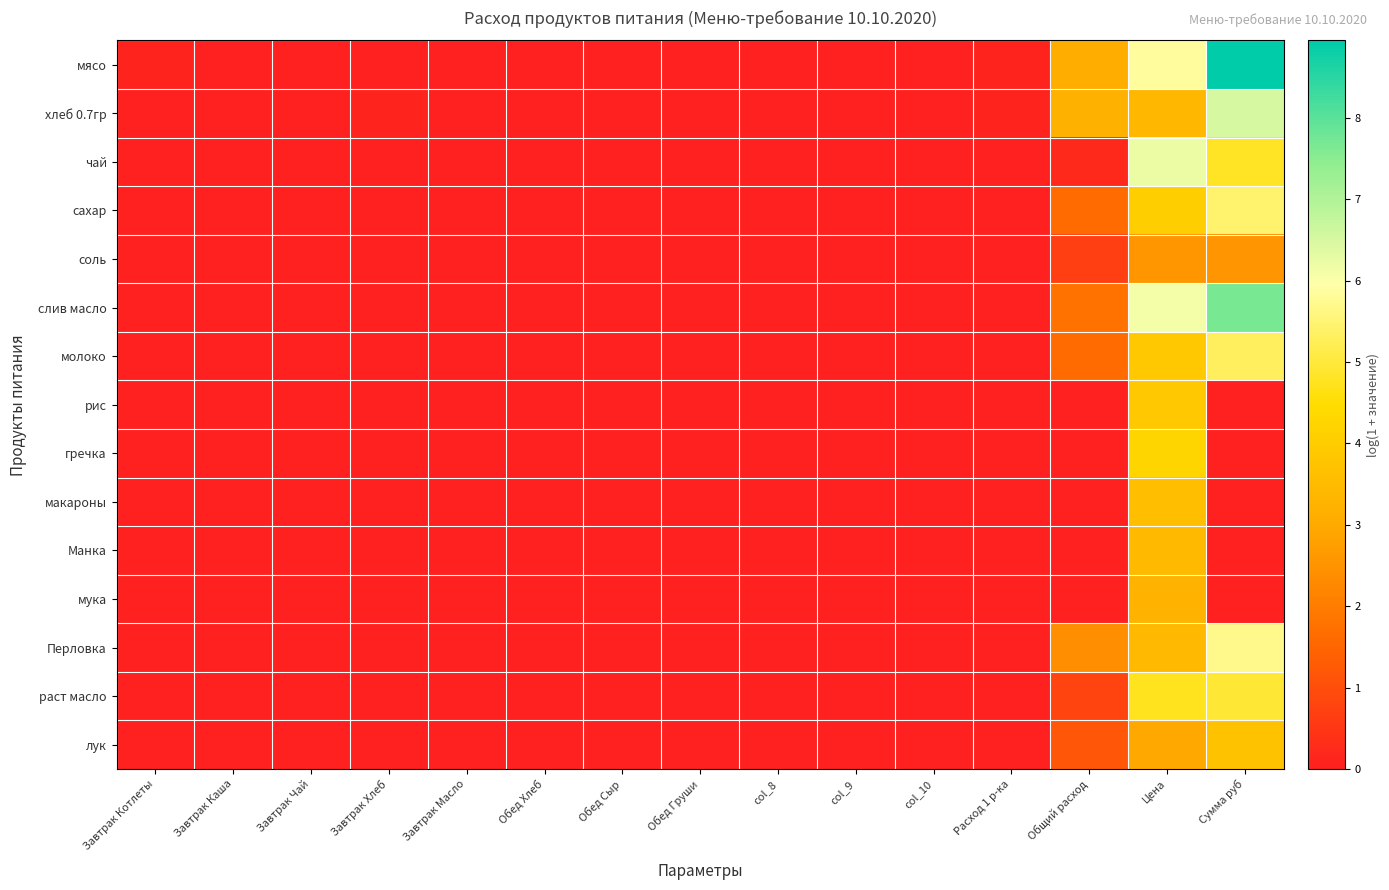

Count the number of categories in the chart.

15